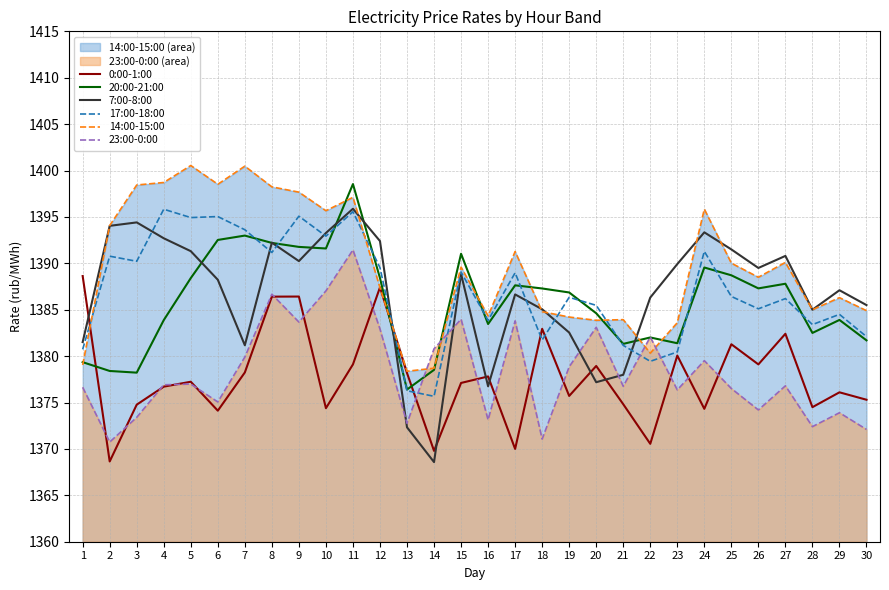

True or false: 7:00-8:00 has a value of 804.9 at 17.

False